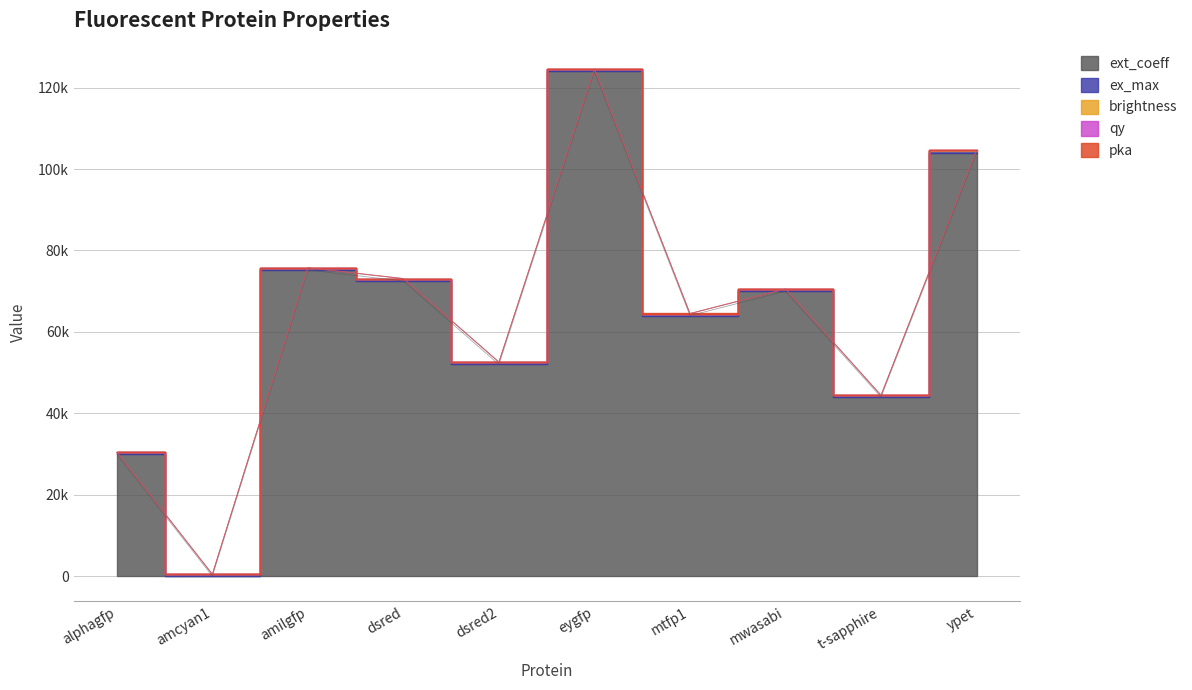

What is the difference between the brightness values at t-sapphire and mtfp1?

28.0